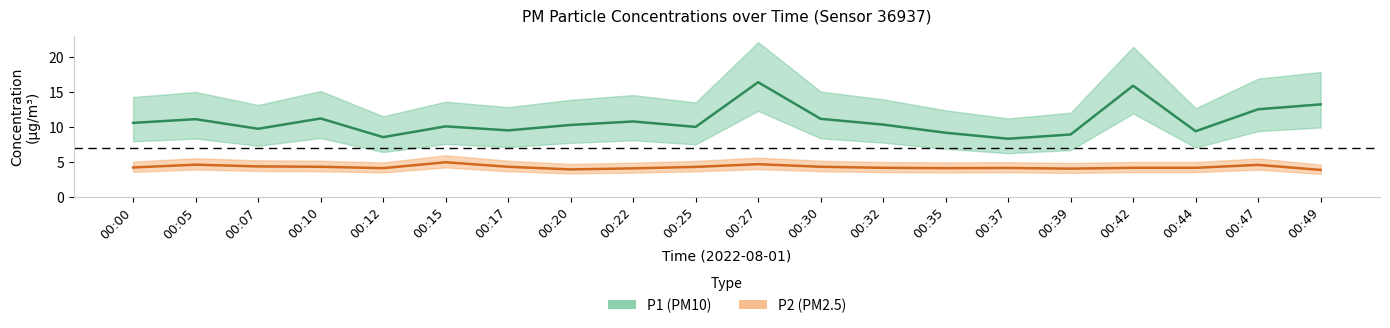

Is the value of P1 at 00:30 greater than the value of P2 at 00:15?

Yes